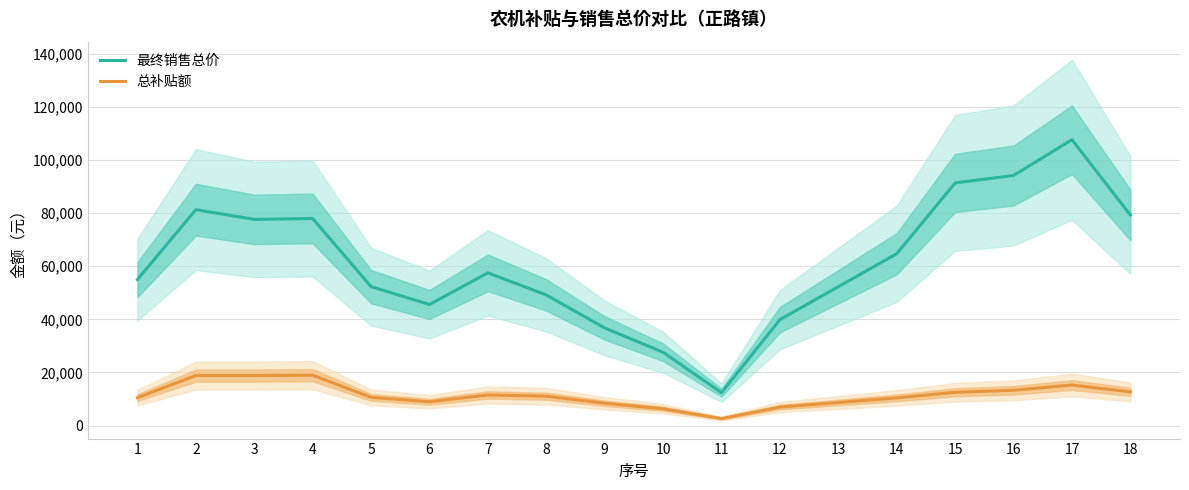

Reading left to right, extract all data points from this chart.

最终销售总价: 1=55000.0	2=81333.3	3=77666.7	4=78000.0	5=52333.3	6=45600.0	7=57533.3	8=49200.0	9=36766.7	10=27613.0	11=12392.7	12=39892.7	13=52313.0	14=64733.3	15=91400.0	16=94200.0	17=107666.7	18=79333.3
总补贴额: 1=10510.0	2=18843.3	3=18843.3	4=18966.7	5=10633.3	6=8966.7	7=11533.3	8=11066.7	9=8400.0	10=6333.3	11=2633.3	12=6966.7	13=8700.0	14=10433.3	15=12533.3	16=13300.0	17=15266.7	18=12700.0